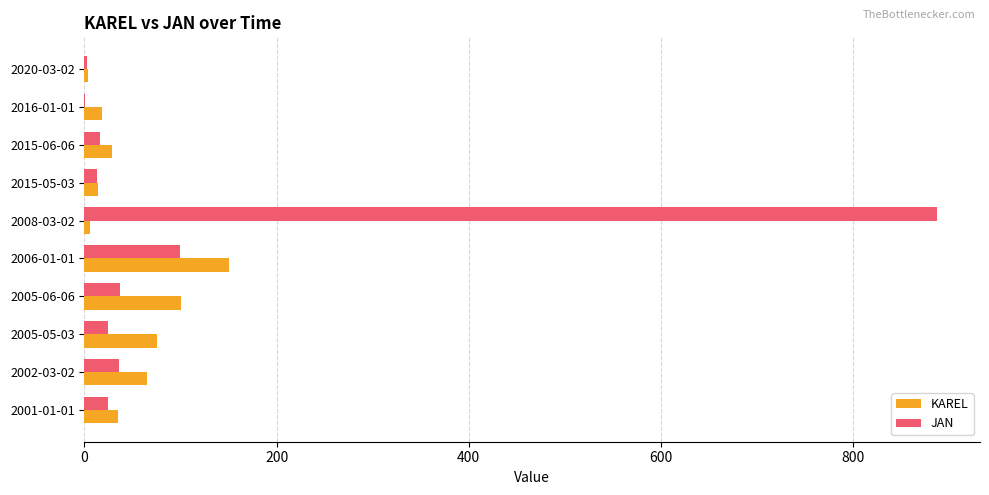

At which category is the sum across all series the highest?

2008-03-02